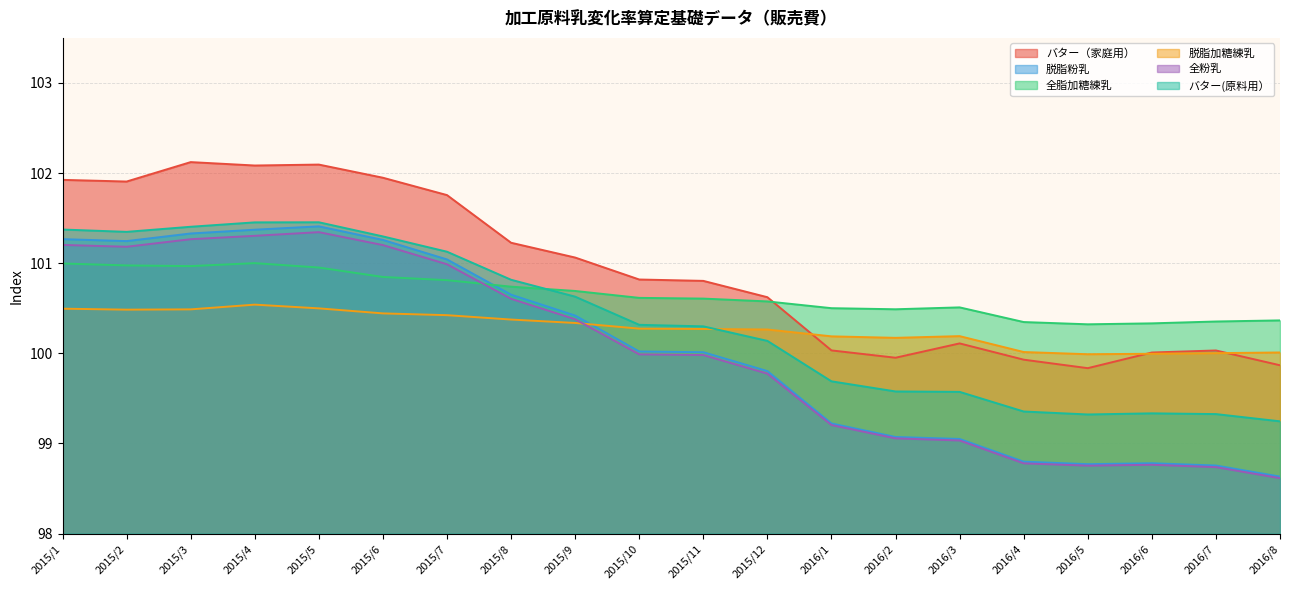

What position from the right is 2016/1?

8